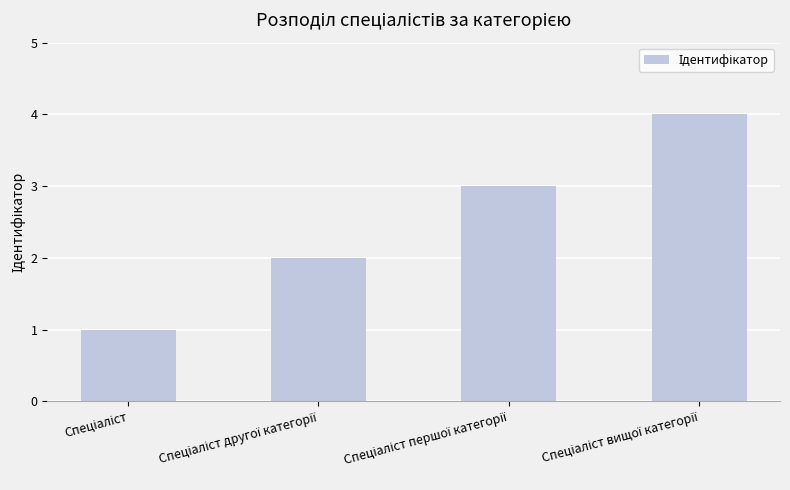

What is the maximum value shown in the chart?

4